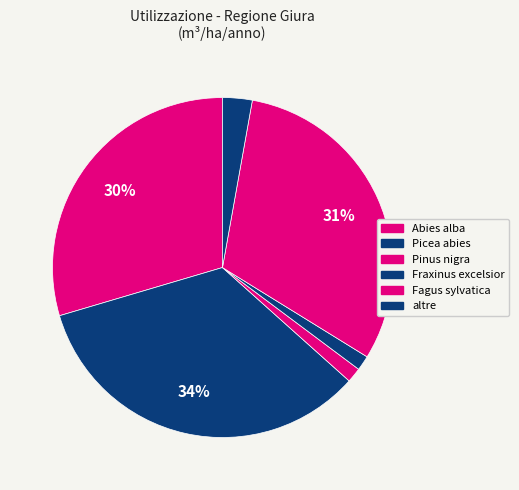

Count the number of slices in the pie.

6